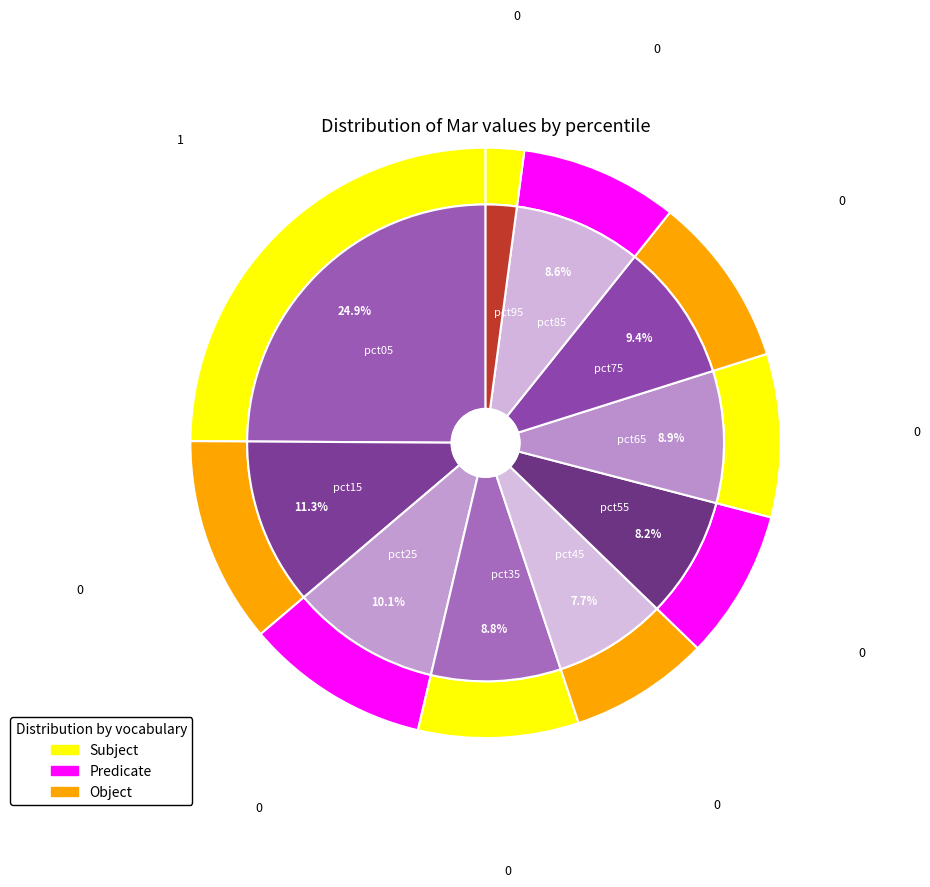

To the nearest percent, what portion does pct65 represent?

9%